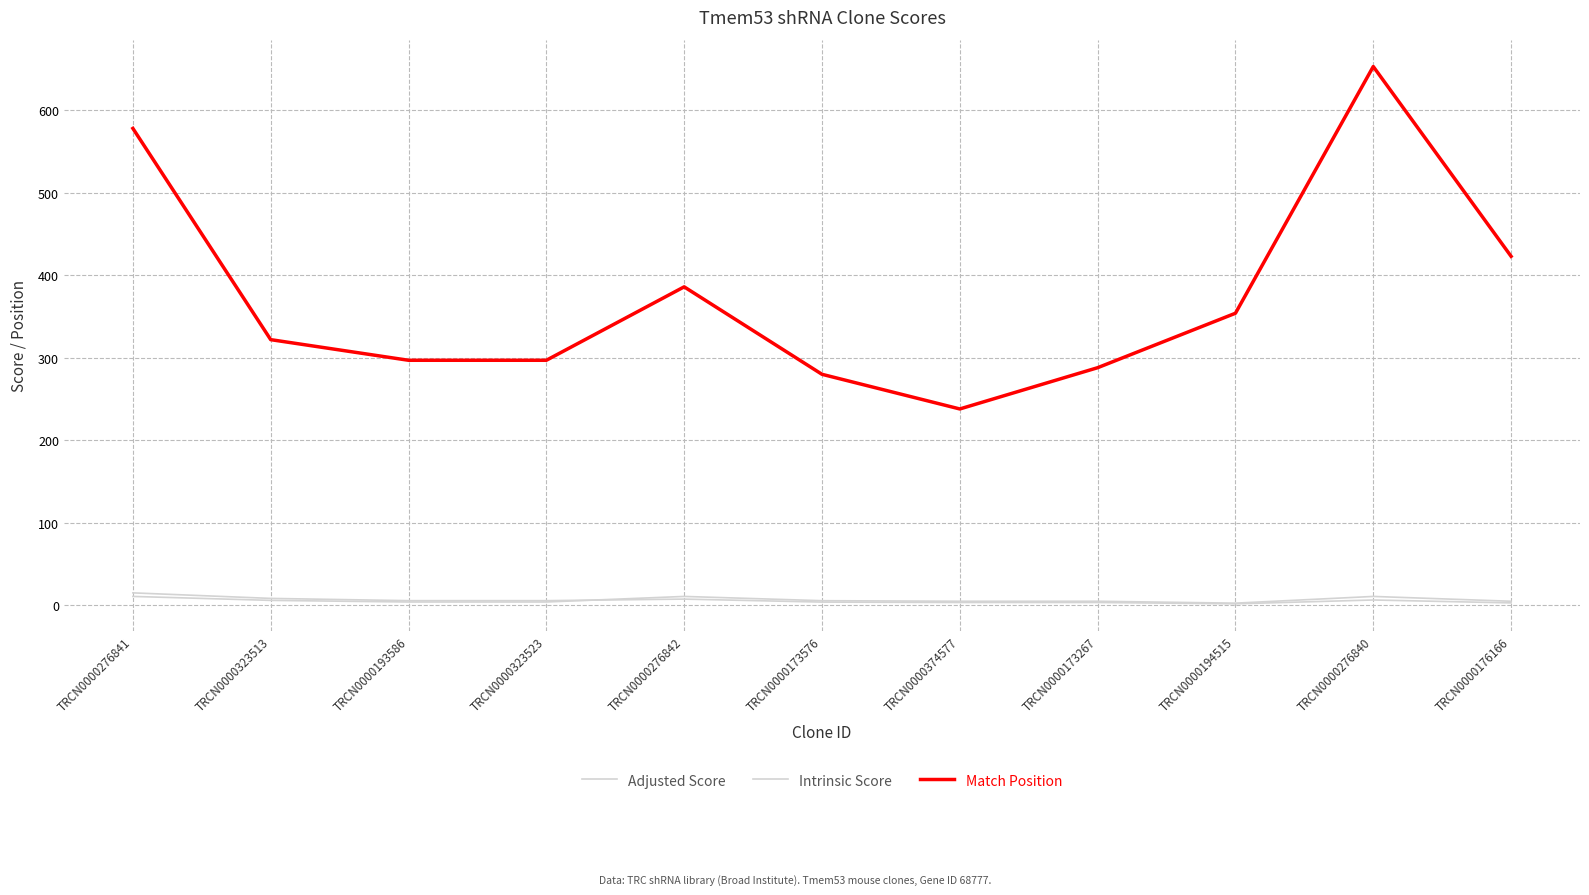

How many lines are shown in the chart?

3